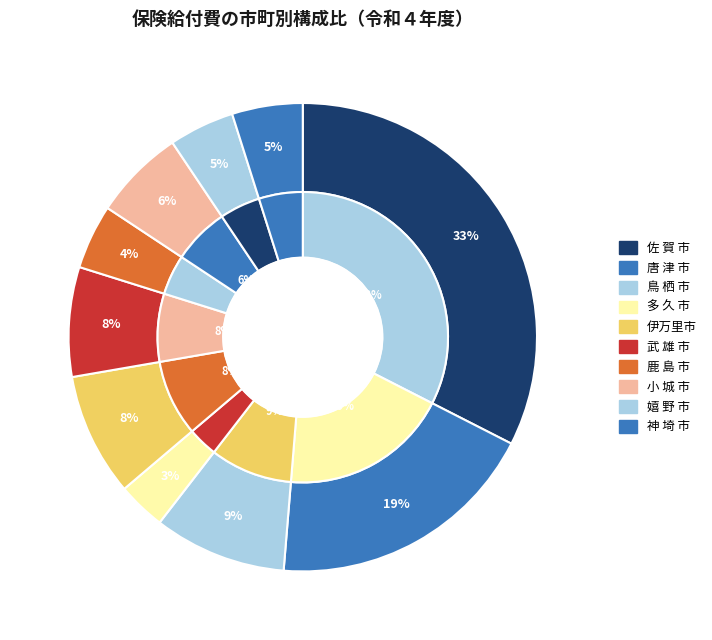

Which slice is the largest?

佐 賀 市